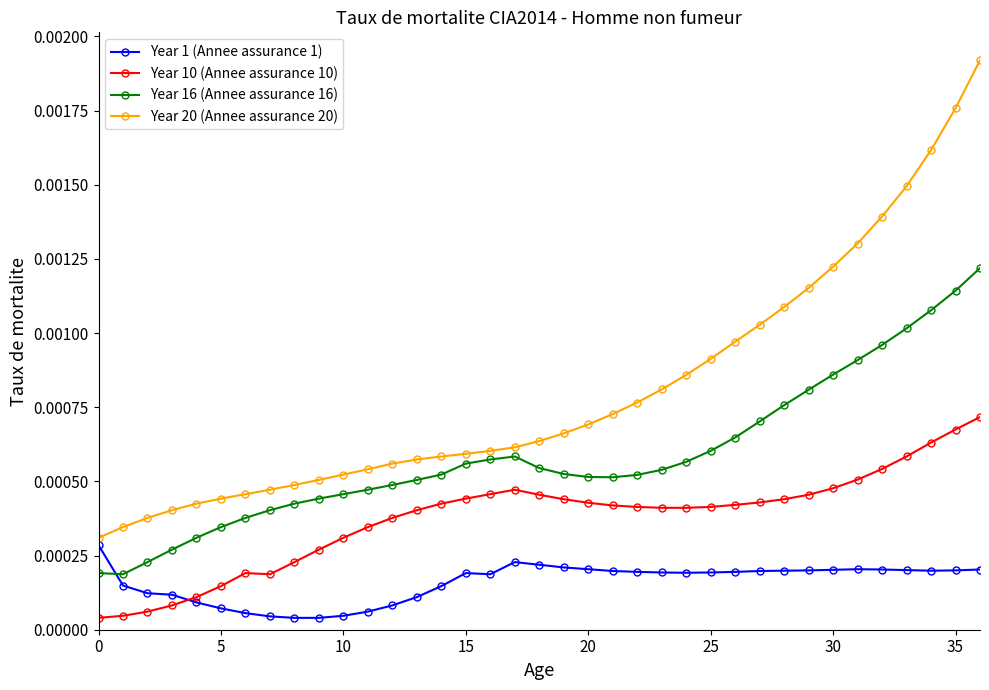

Which series has the widest spread of values?

Year 20 (Annee assurance 20)